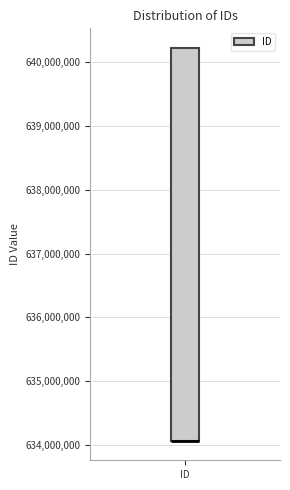

Transcribe this box plot: give where the median line is, the range the box spans, and where the two whiskers end, as read against the y-axis. The values are not printed on the chart, so give them approximately, as read against the axis.

median 634100000 (drawn on the box's lower edge), box 634100000 to 640200000, whiskers 634100000 to 640200000